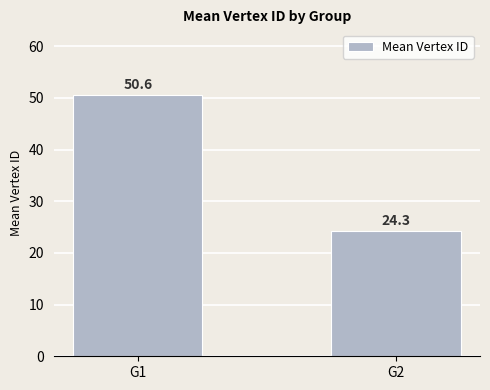

How many values are below 50?

1